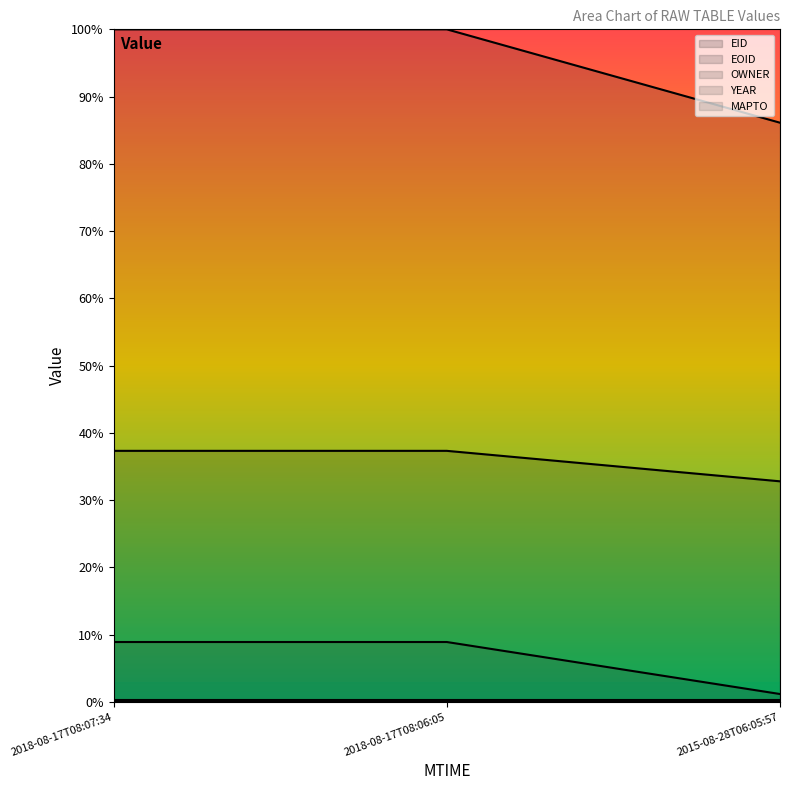

True or false: EID has a value of 0.4 at 2018-08-17T08:06:05.

True